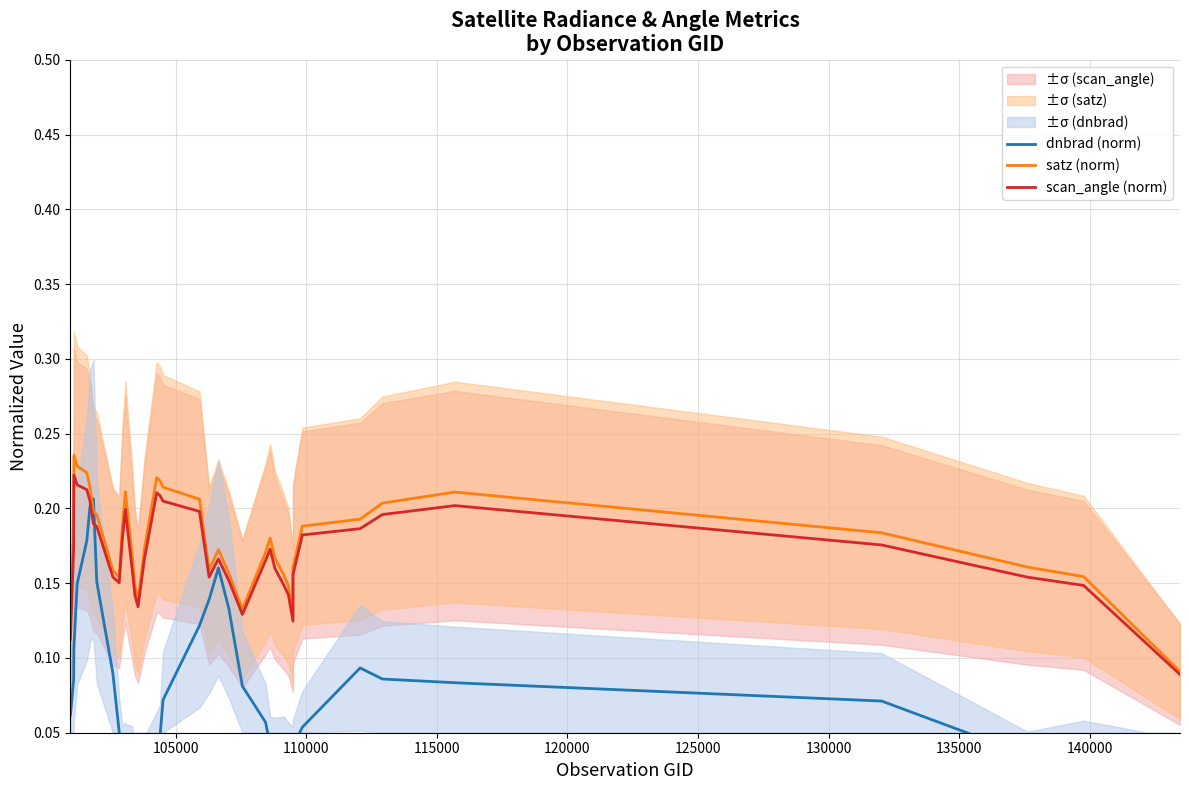

What is the label of the 35th point from the right?

125000